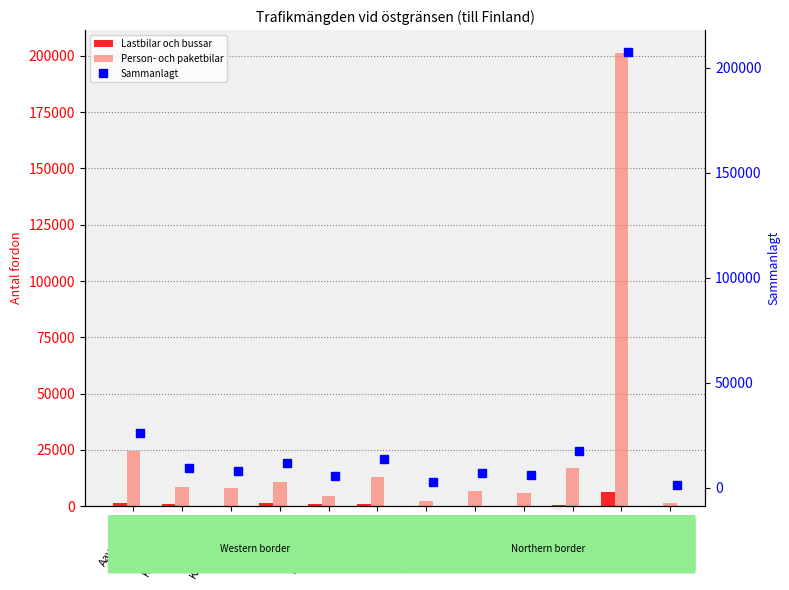

What is the greatest value displayed?

207633